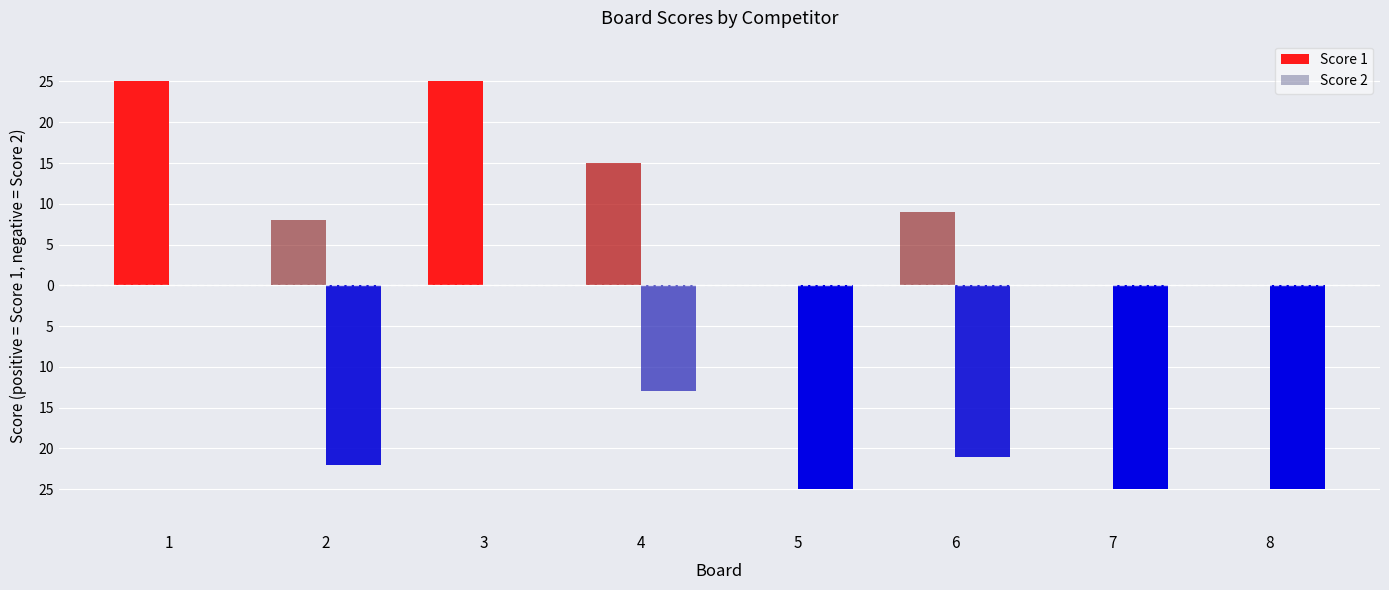

What is the difference between the Score 2 values at 5 and 1?

25